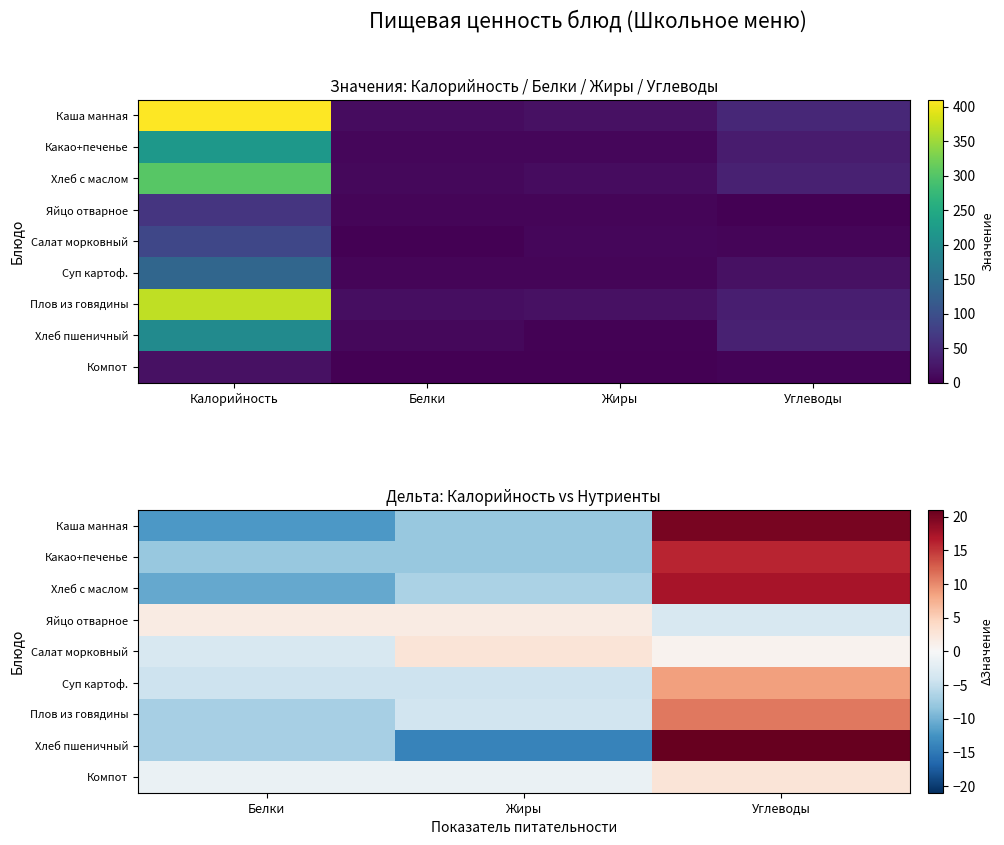

How many values in Хлеб с маслом are below zero?

2